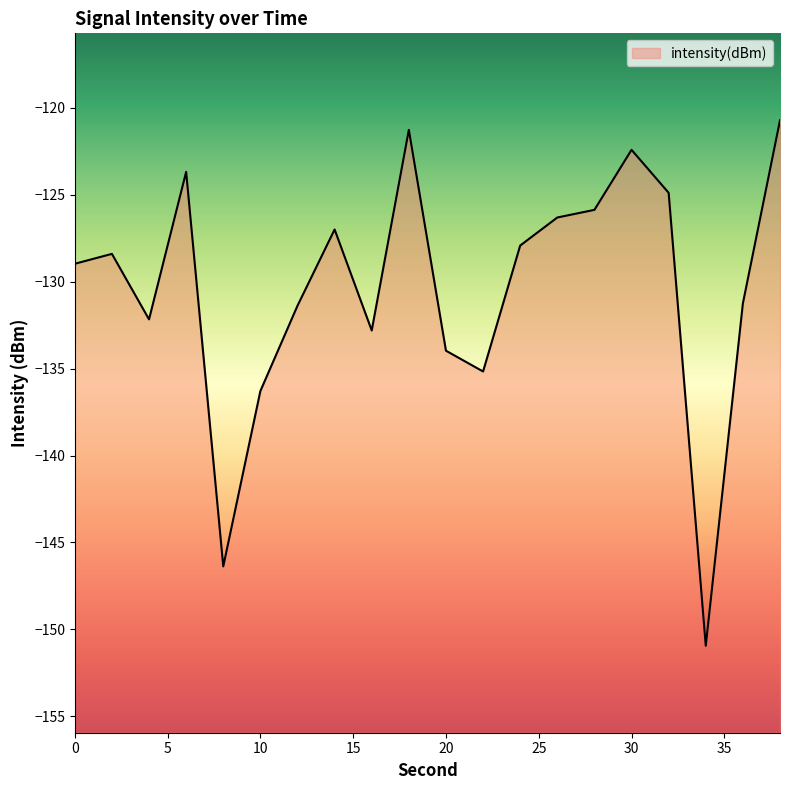

What value does the data have at 34?

-150.9